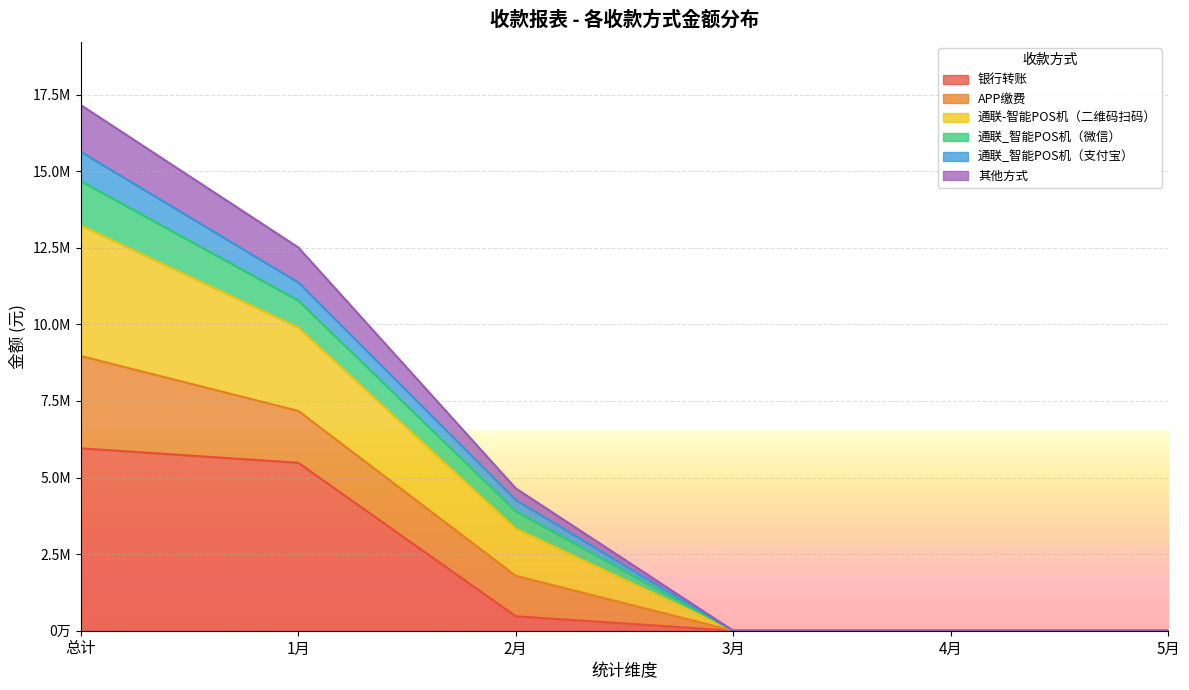

What are all the series names shown in the legend?

银行转账, APP缴费, 通联-智能POS机（二维码扫码）, 通联_智能POS机（微信）, 通联_智能POS机（支付宝）, 其他方式